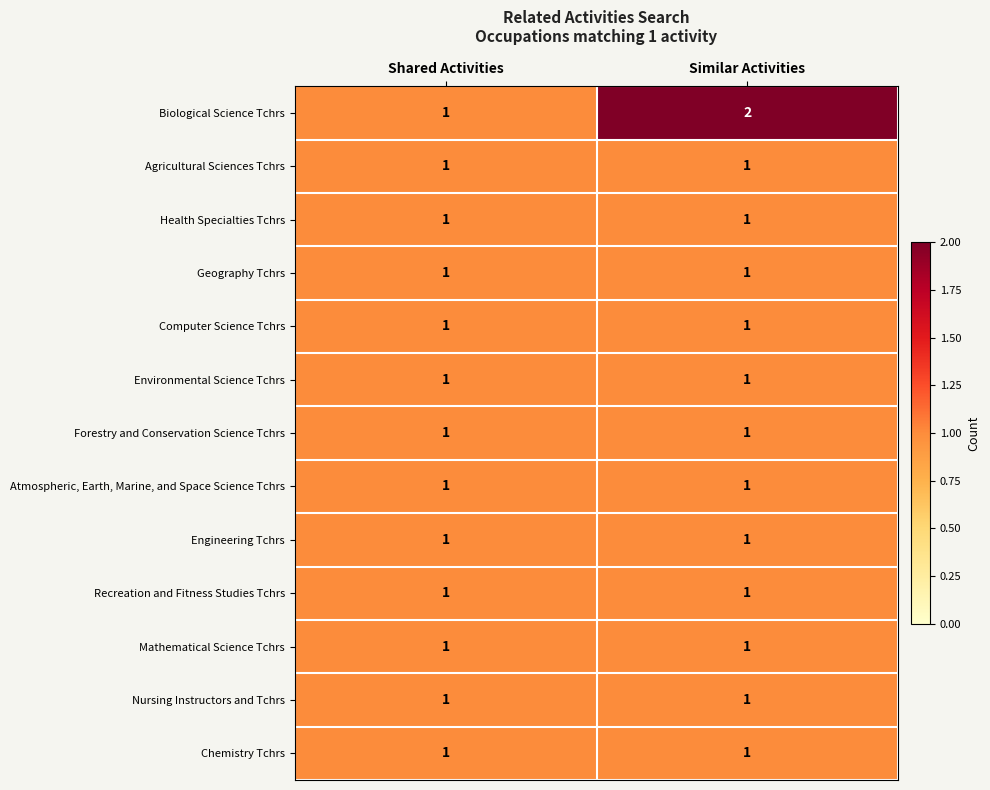

Between Shared Activities and Similar Activities, which series saw the biggest shift?

Biological Science Tchrs